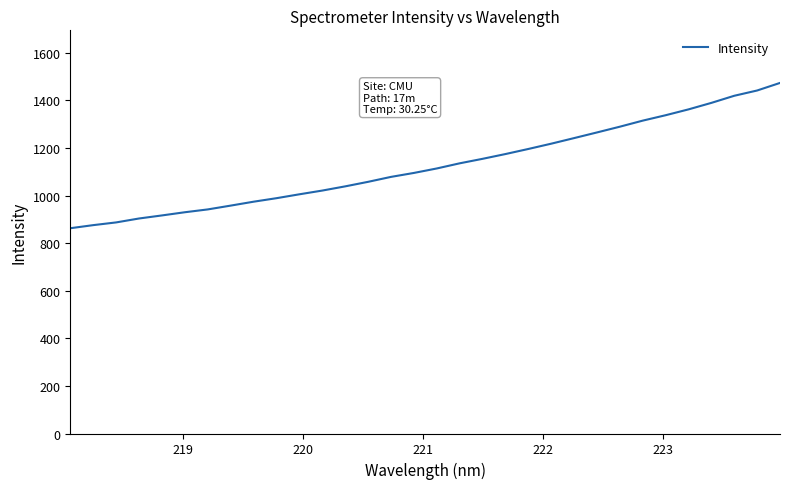

What is the smallest value displayed?

862.6